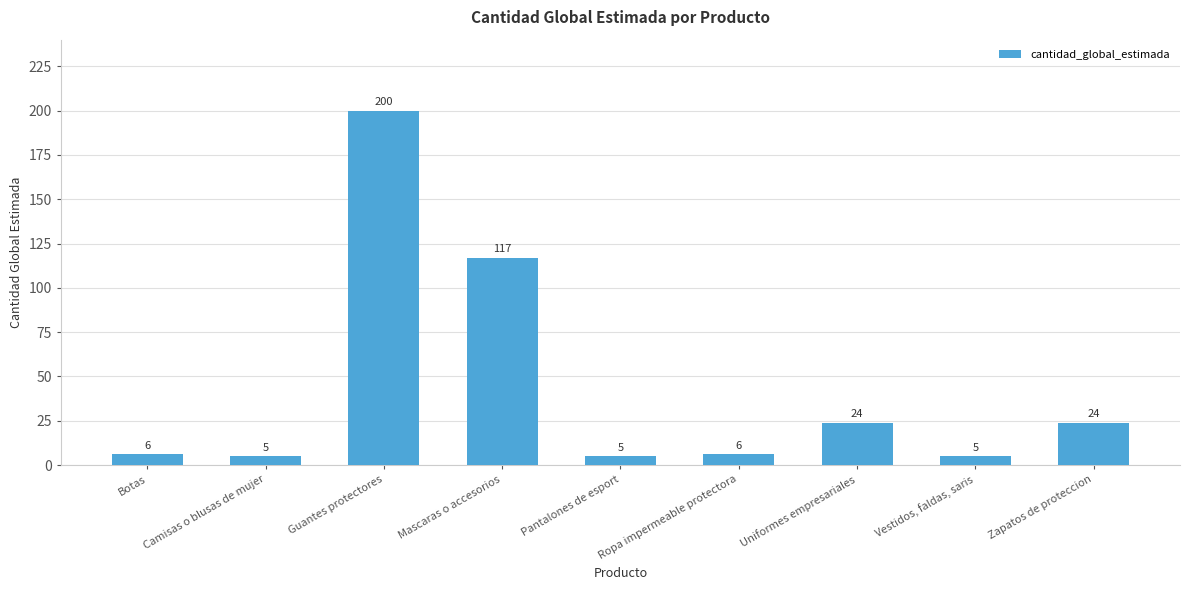

What value does the data have at Botas?

6